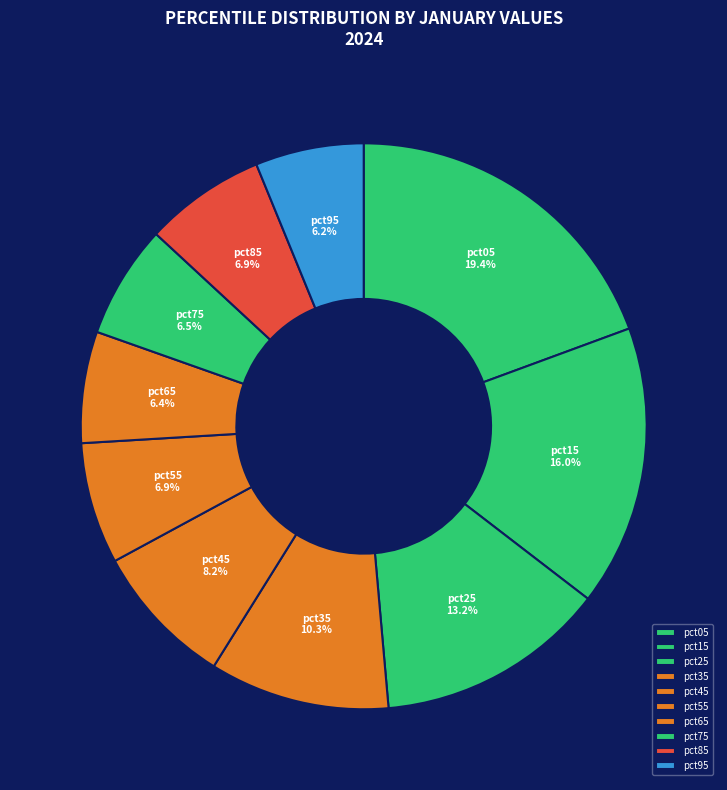

How many segments does this pie chart have?

10